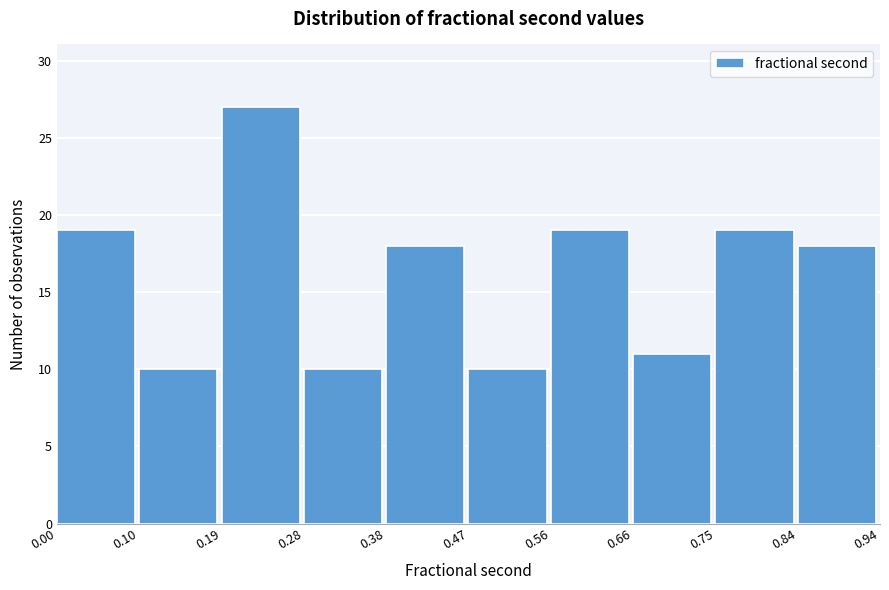

Reading left to right, transcribe this chart: for each bar, give the range it covers on the x-axis and its height. The values are not printed on the chart, so give them approximately, as read against the axis.

0.00 to 0.10: 19
0.10 to 0.19: 10
0.19 to 0.28: 27
0.28 to 0.38: 10
0.38 to 0.47: 18
0.47 to 0.56: 10
0.56 to 0.66: 19
0.66 to 0.75: 11
0.75 to 0.84: 19
0.84 to 0.94: 18